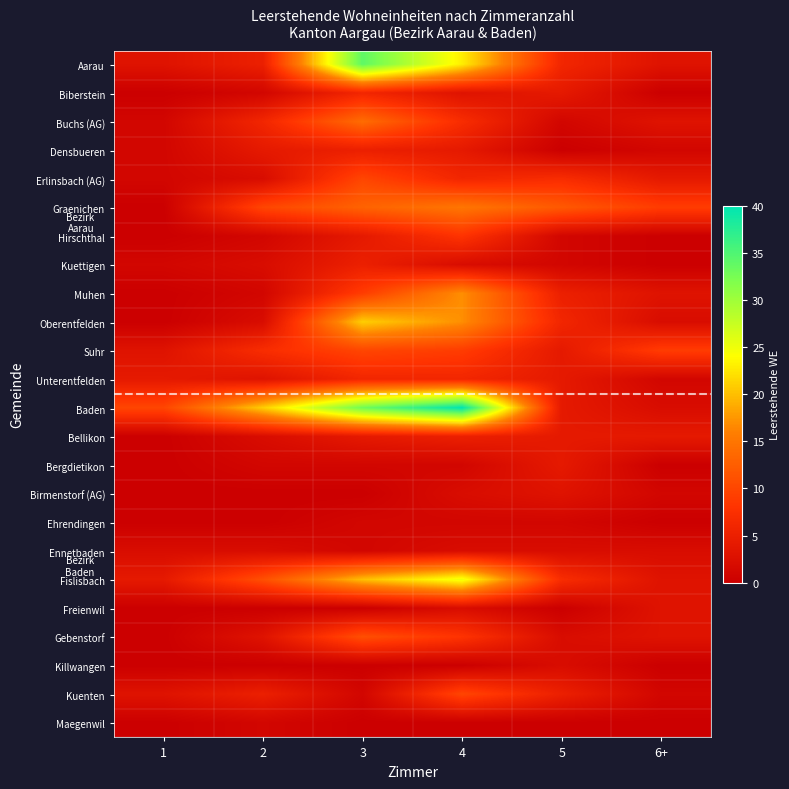

Which label corresponds to the largest value in the chart?

4